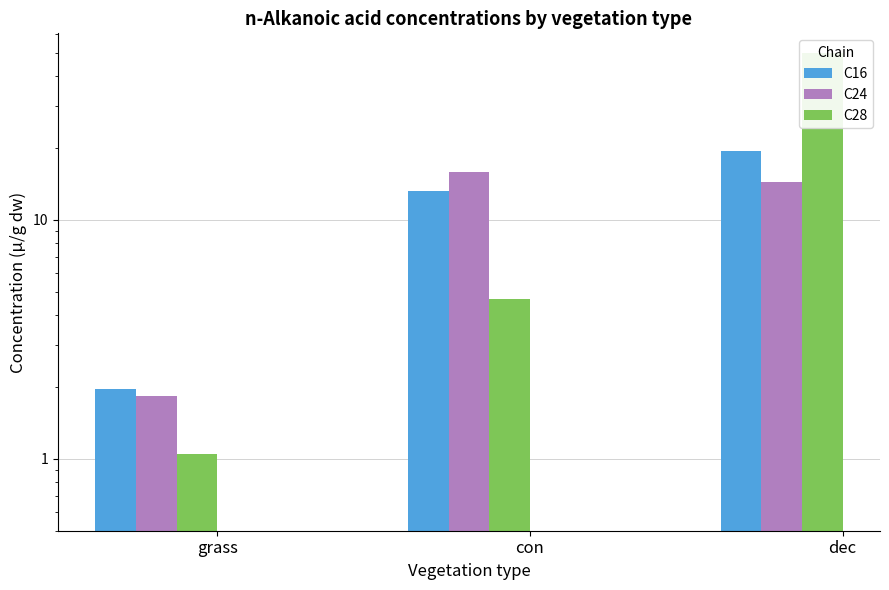

What is the label of the 2nd bar from the left?

con